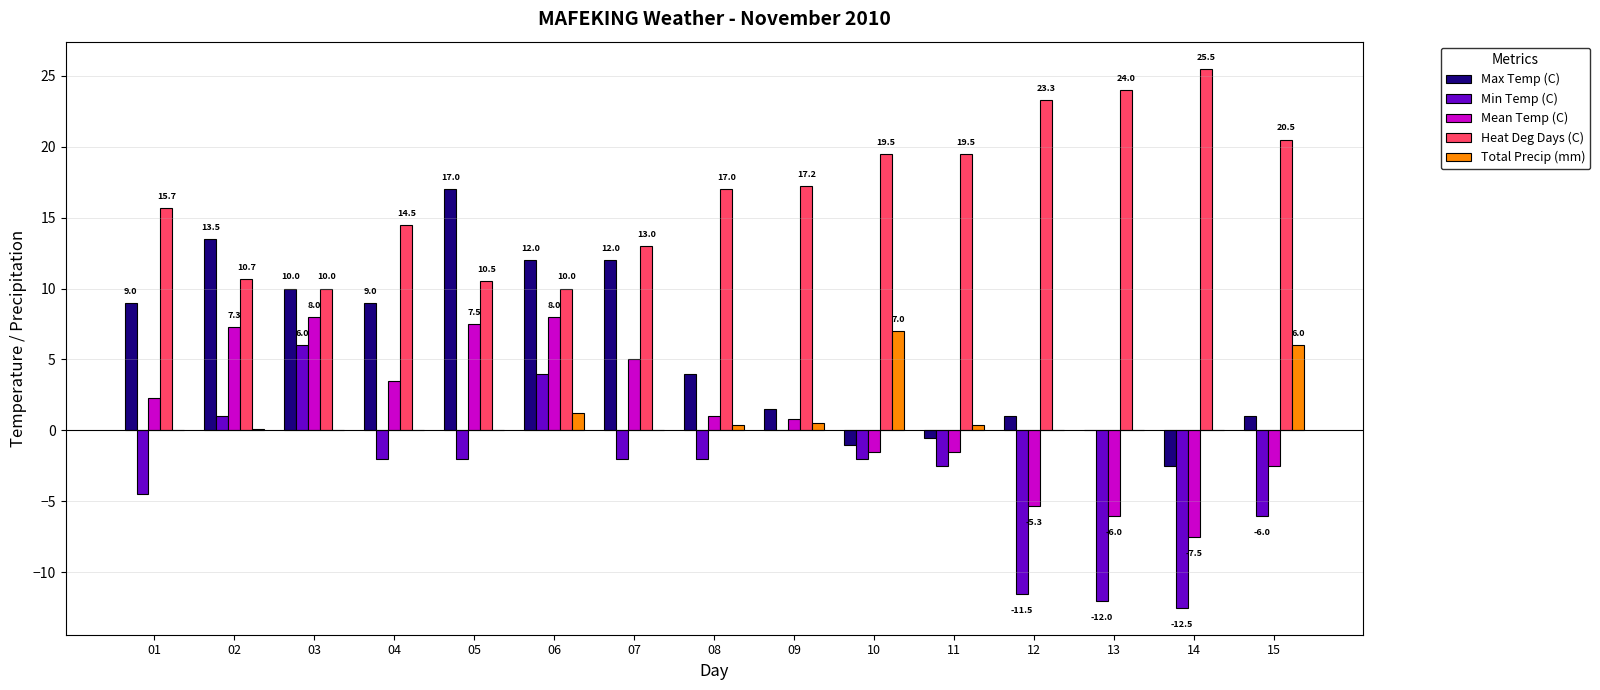

Are the bars horizontal?

No